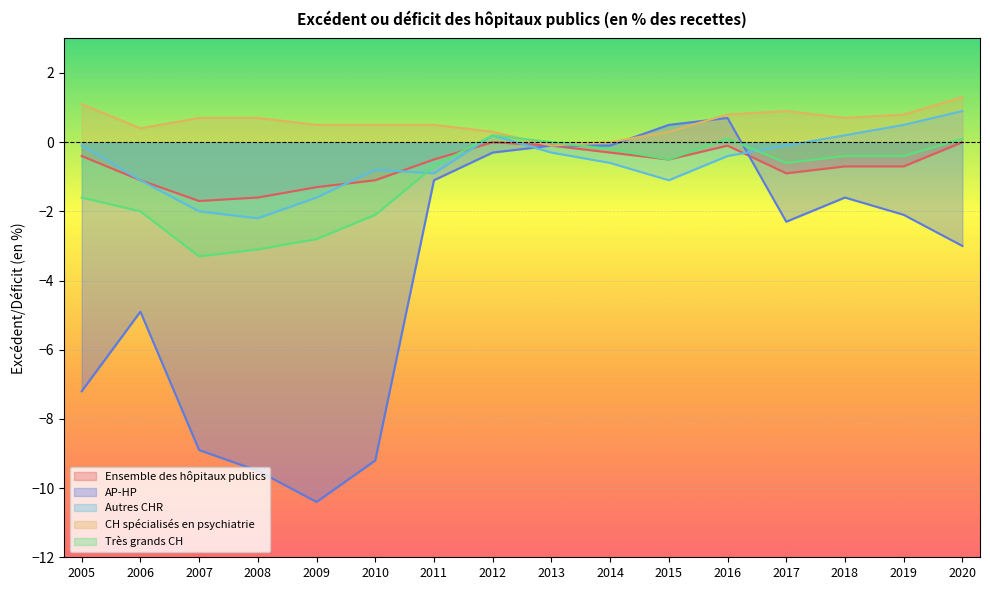

What is the total value across all series at 2010?

-12.7